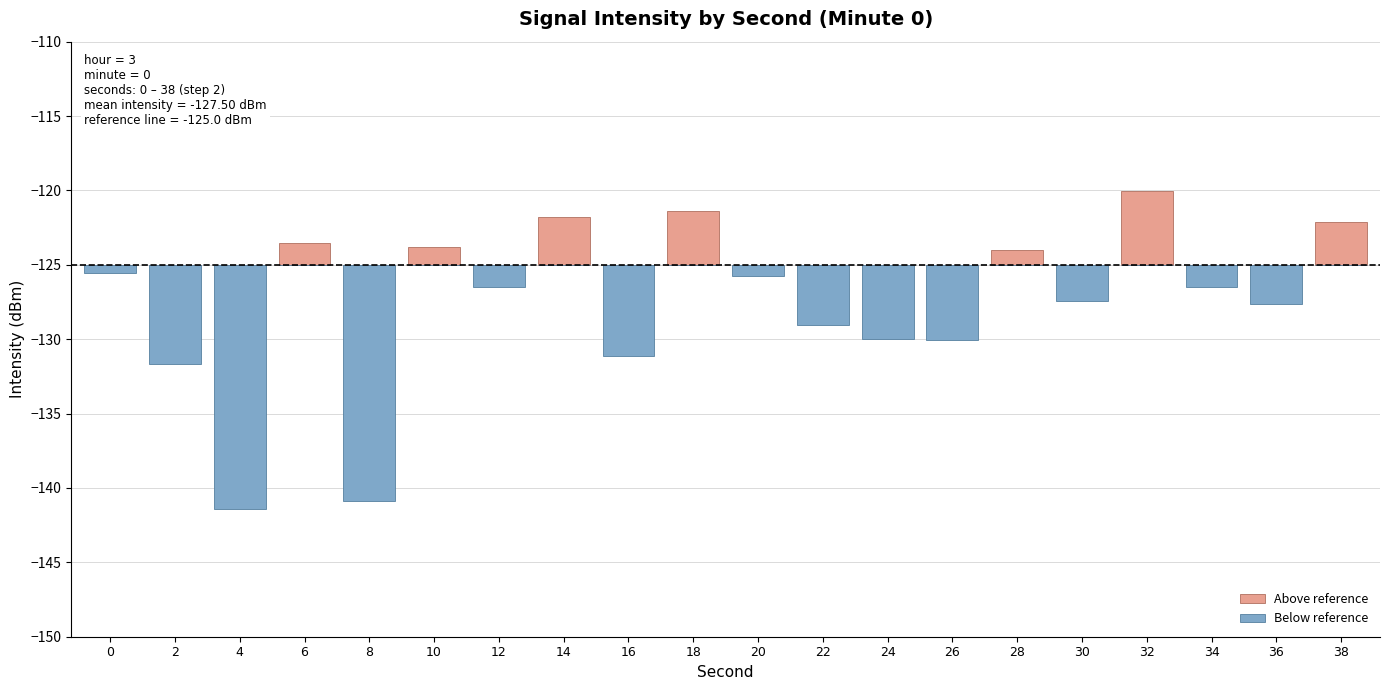

What is the difference between the highest and lowest values at 26?

5.0